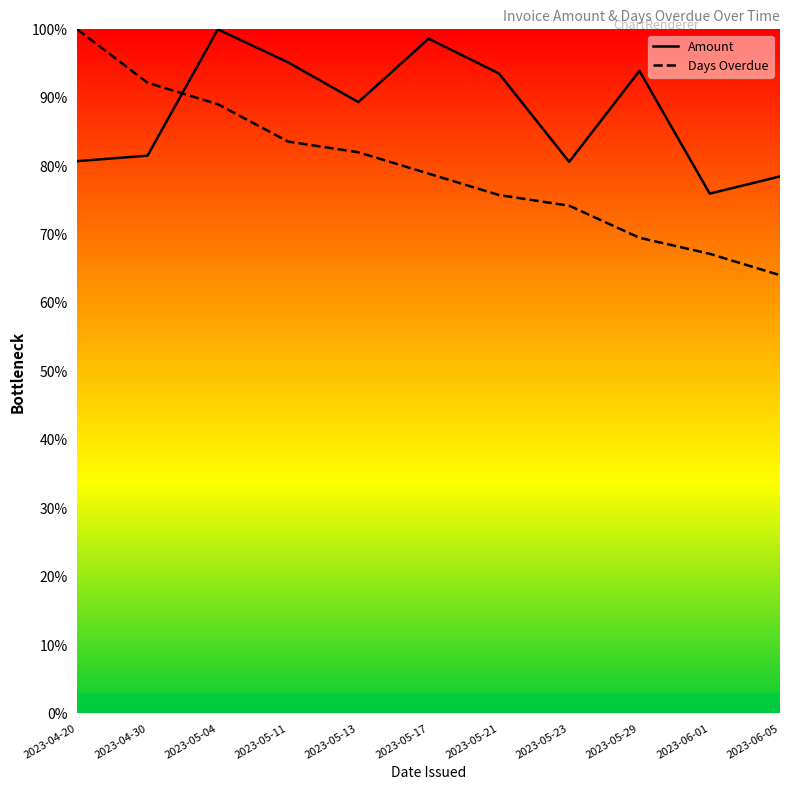

What is the greatest value displayed?

100.0